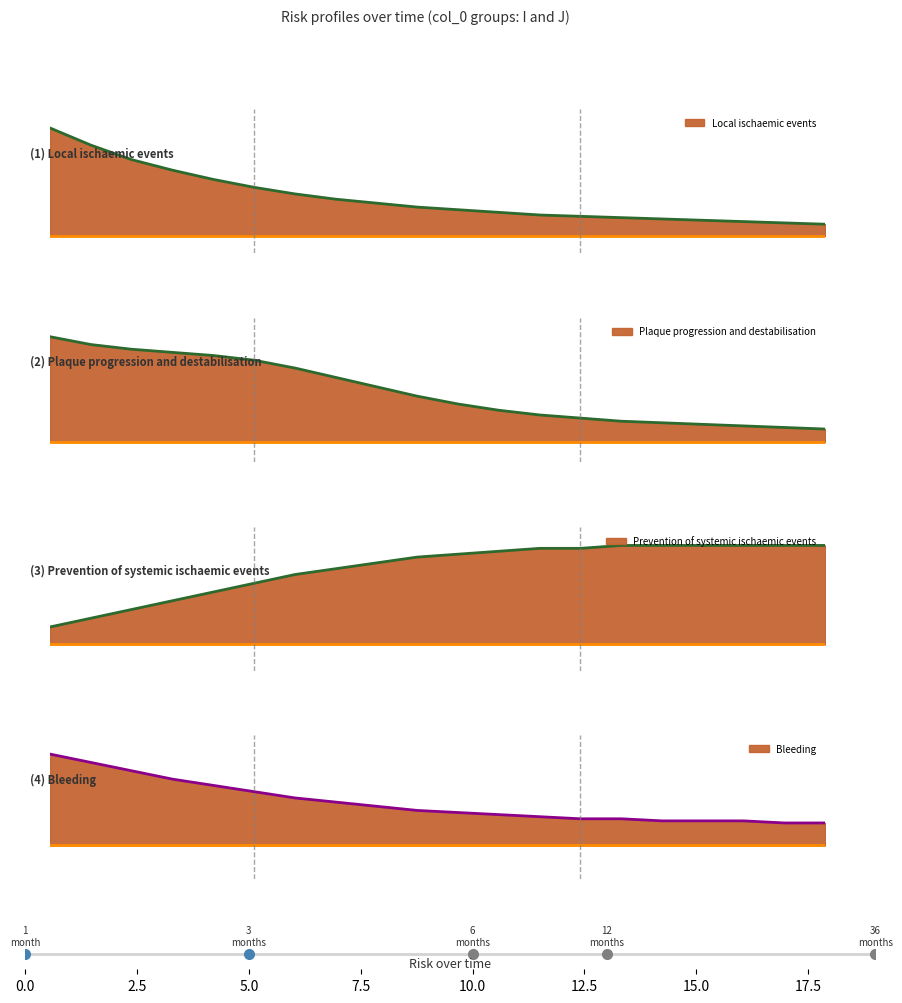

Read the Bleeding value at 5.

4.5